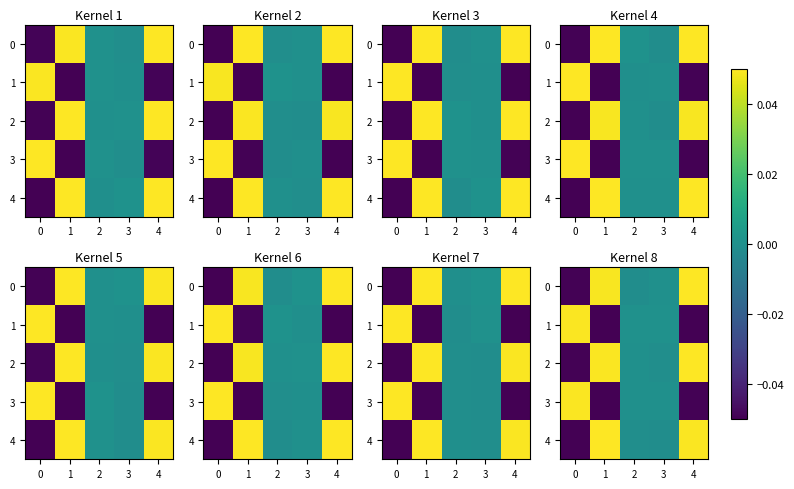

How many values in row_3 are below zero?

2